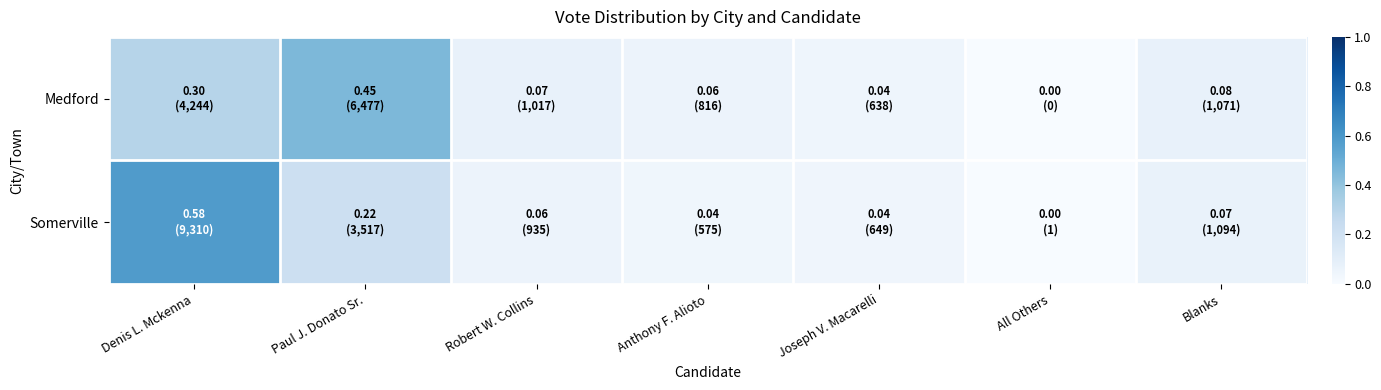

At which category does the chart reach its minimum across all series?

All Others